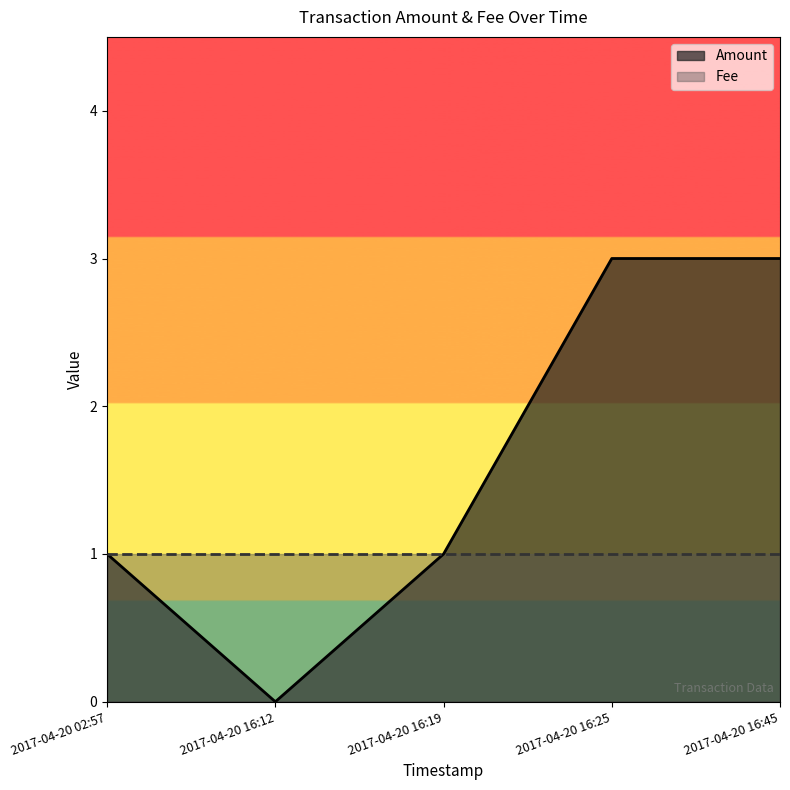

True or false: there are more than 0 points higher than both neighbors.

False